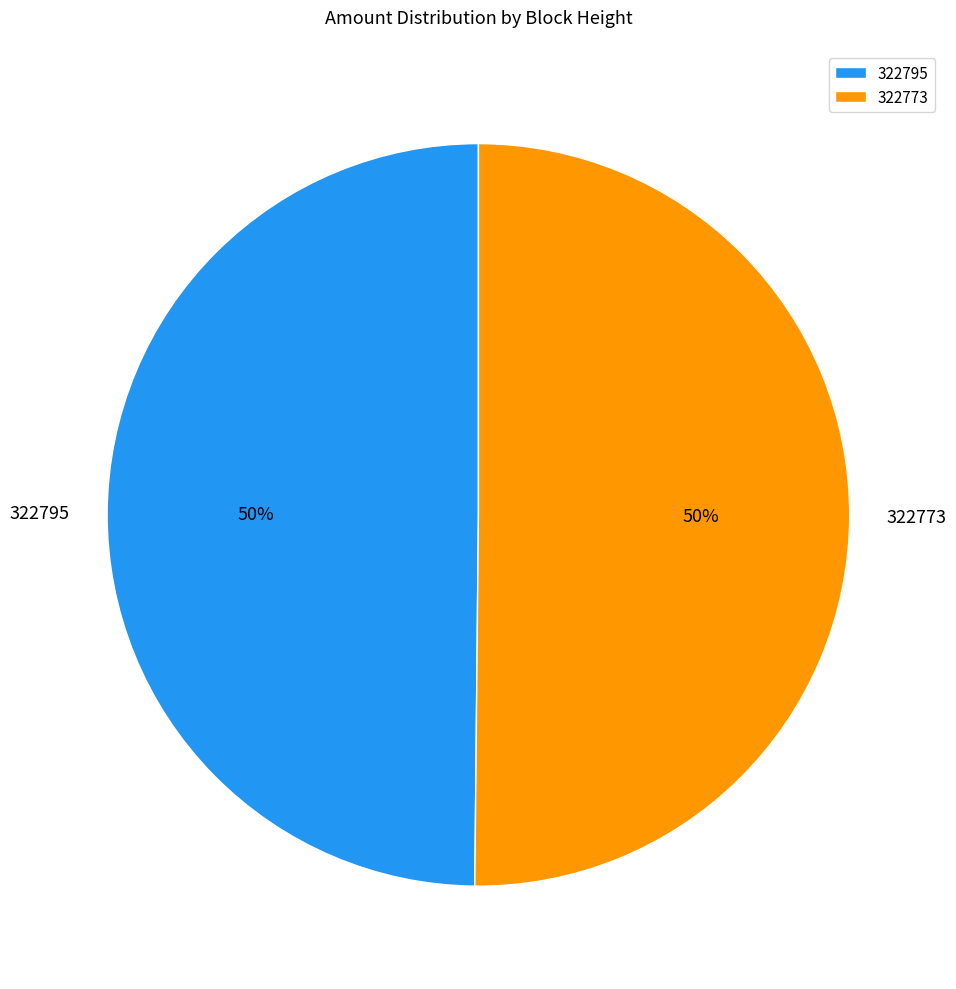

To the nearest percent, what is the combined percentage of 322773 and 322795?

100%